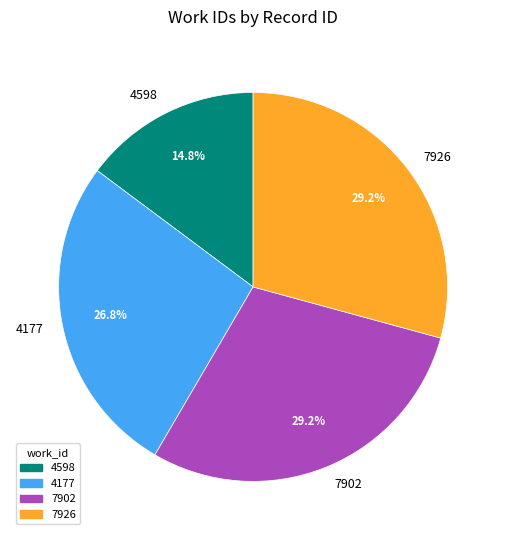

What portion of the pie excludes 4598?

85.2%